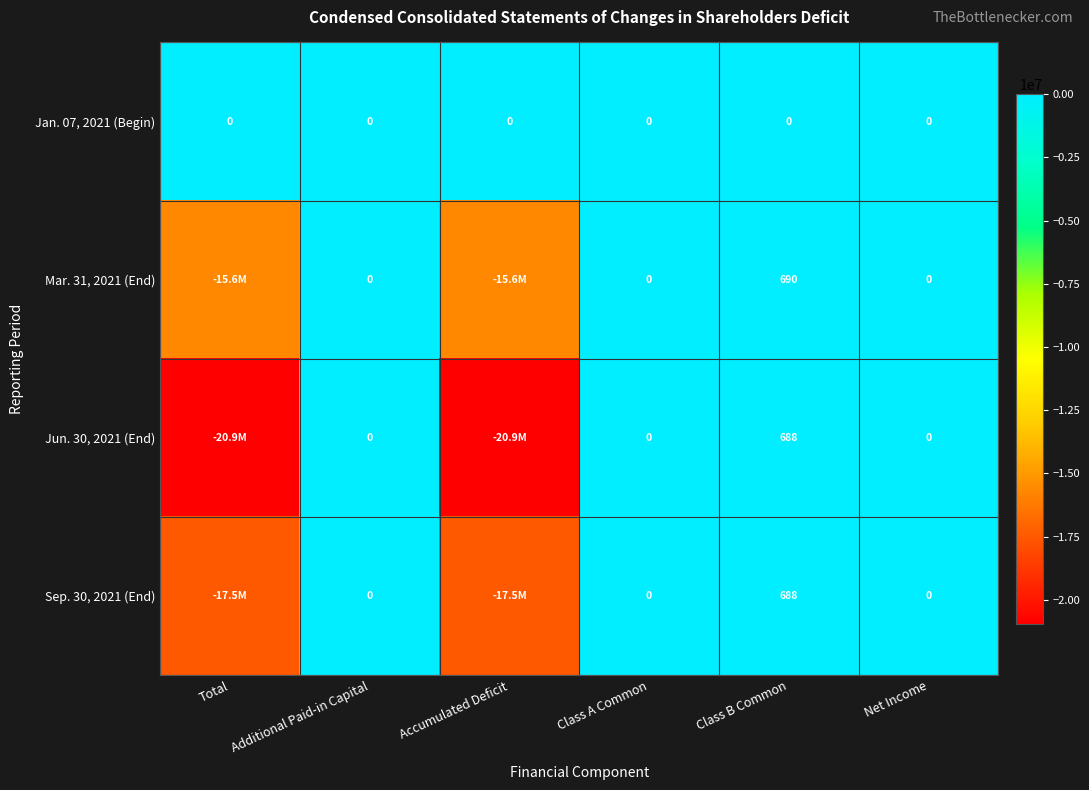

Which category has the highest value across all series?

Class B Common